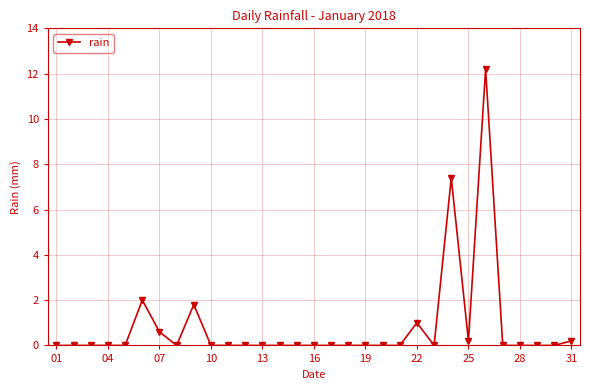

What is the difference between the maximum and minimum values?

12.2